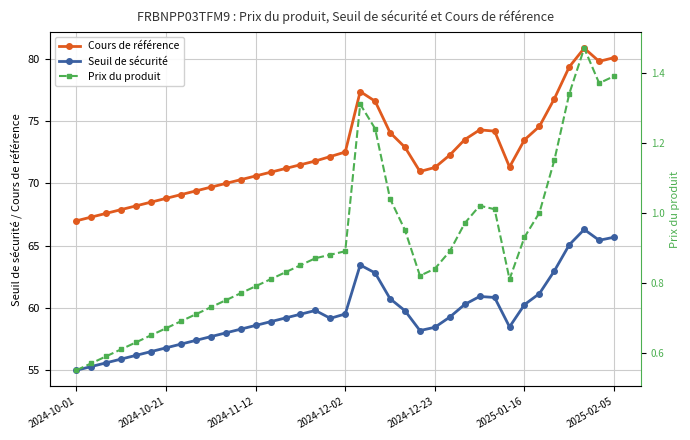

What are all the series names shown in the legend?

Cours de référence, Seuil de sécurité, Prix du produit